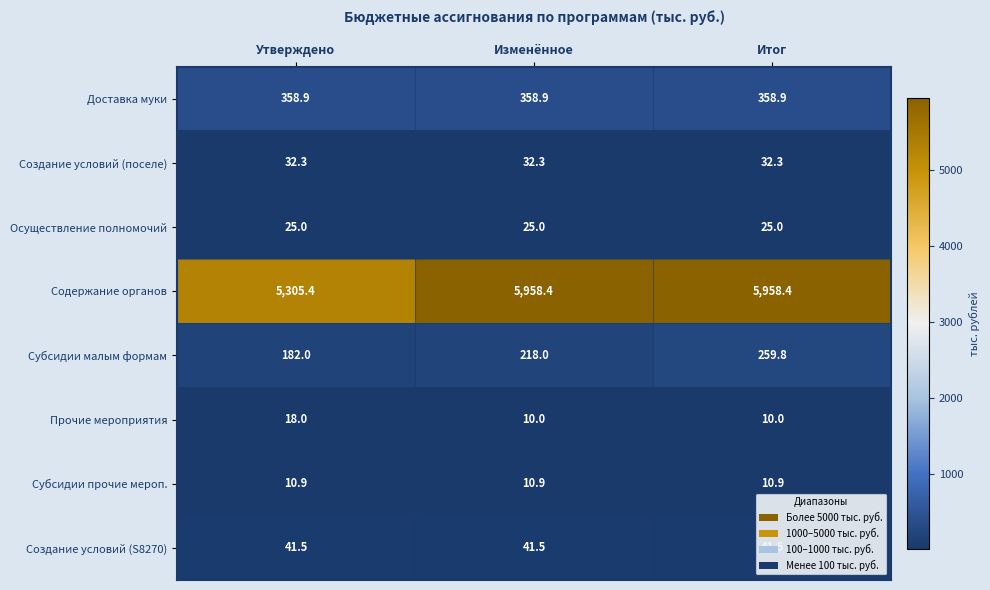

What is the maximum value for Создание условий (поселе)?

32.3